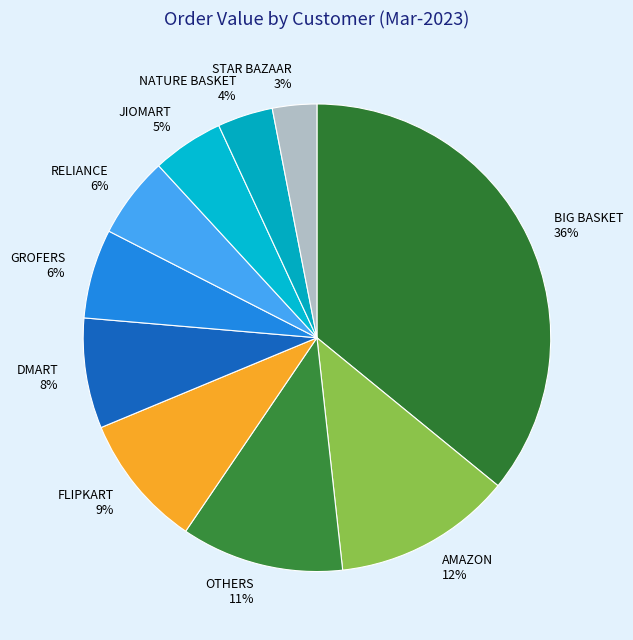

Is there a majority slice in this chart?

No